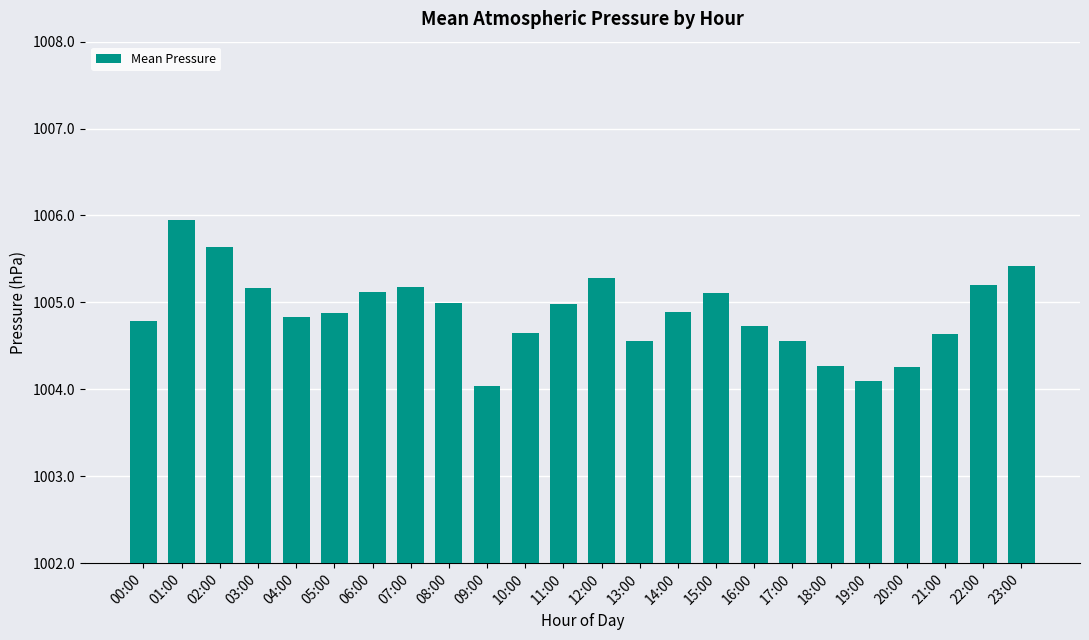

The value at 23:00 is 1670.6. True or false?

False